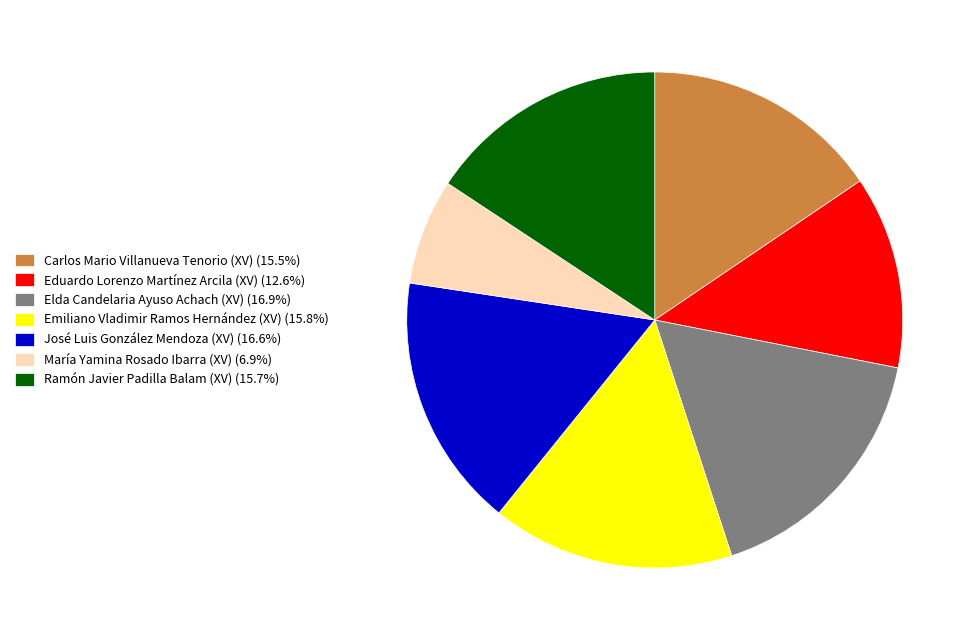

Is María Yamina Rosado Ibarra (XV) (6.9%) the majority of the pie?

No